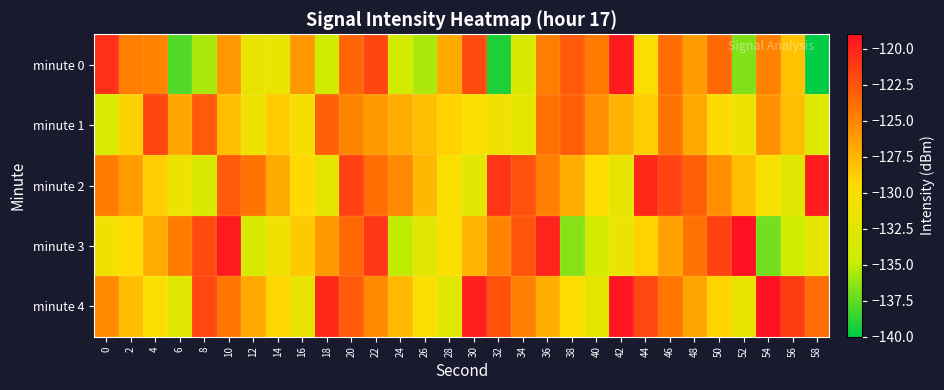

At which category is the sum across all series the highest?

20